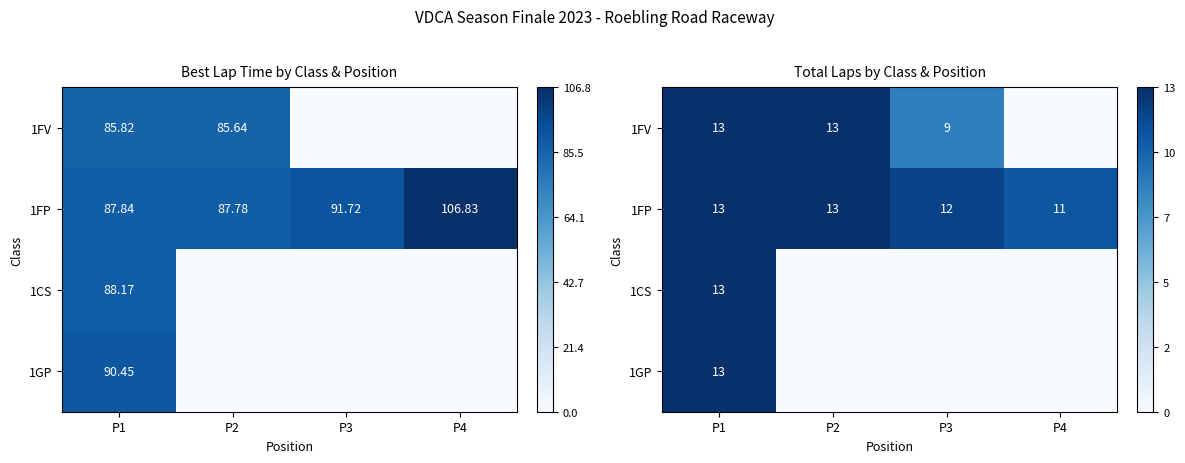

At which label does 1CS reach its peak?

P1